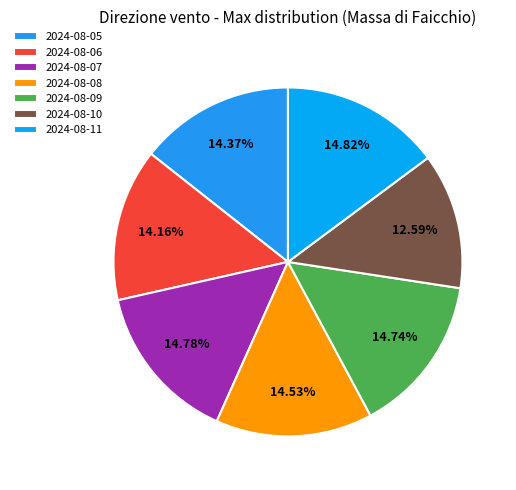

Does any single category account for the majority?

No